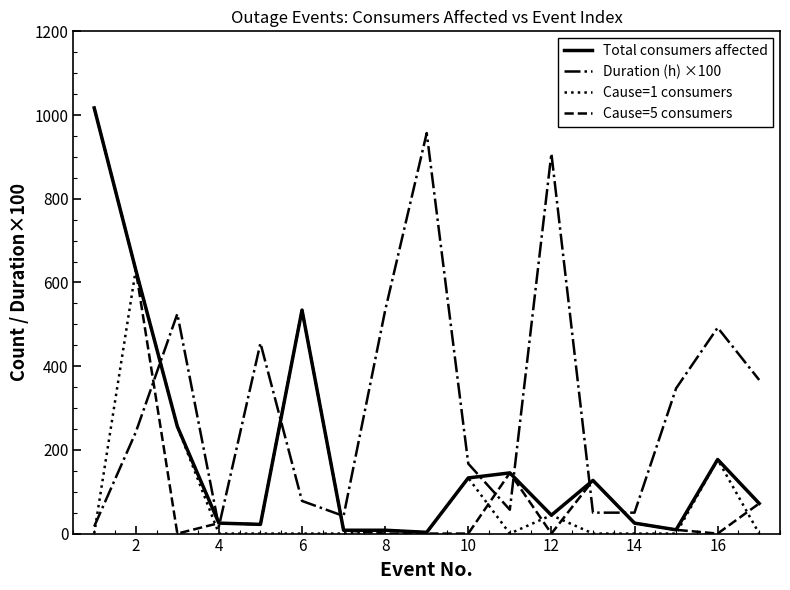

Which series ends up on top after the final intersection of Cause=1 consumers and Duration (h) ×100?

Duration (h) ×100